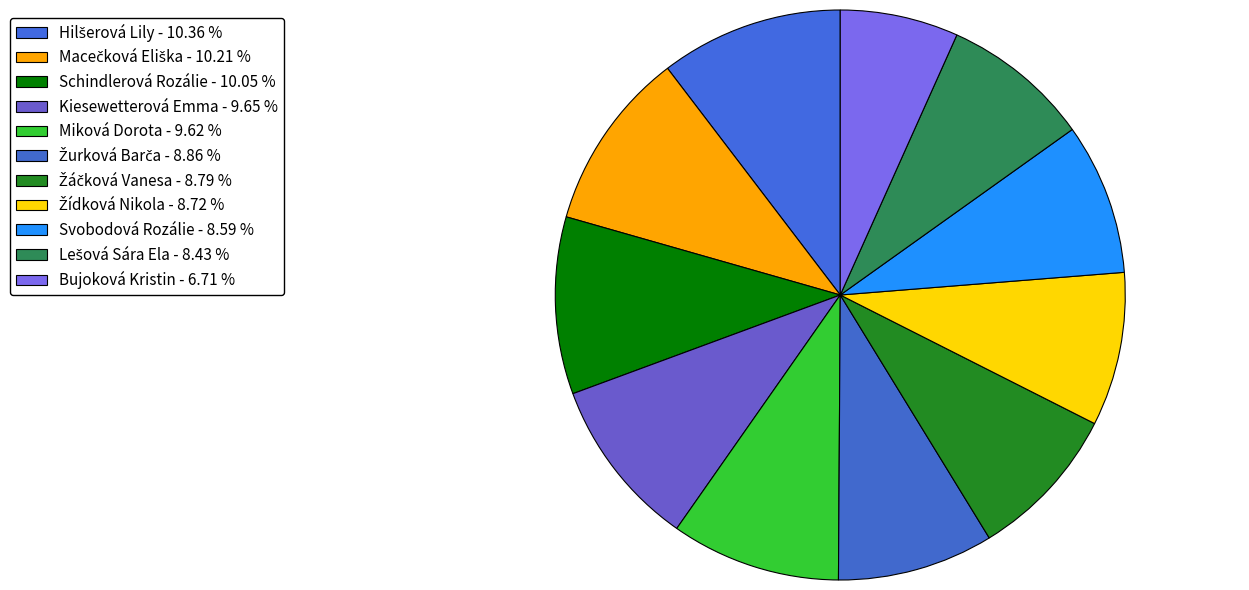

Is there any slice that represents more than half of the pie?

No